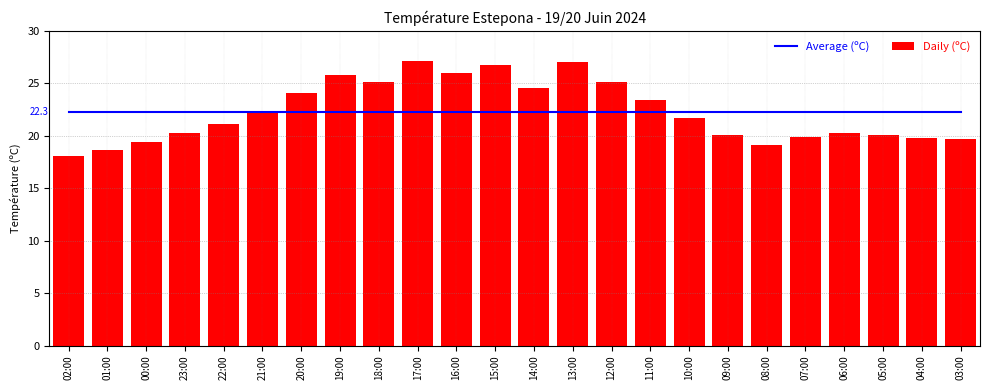

What are all the series names shown in the legend?

Average (ºC), Daily (ºC)